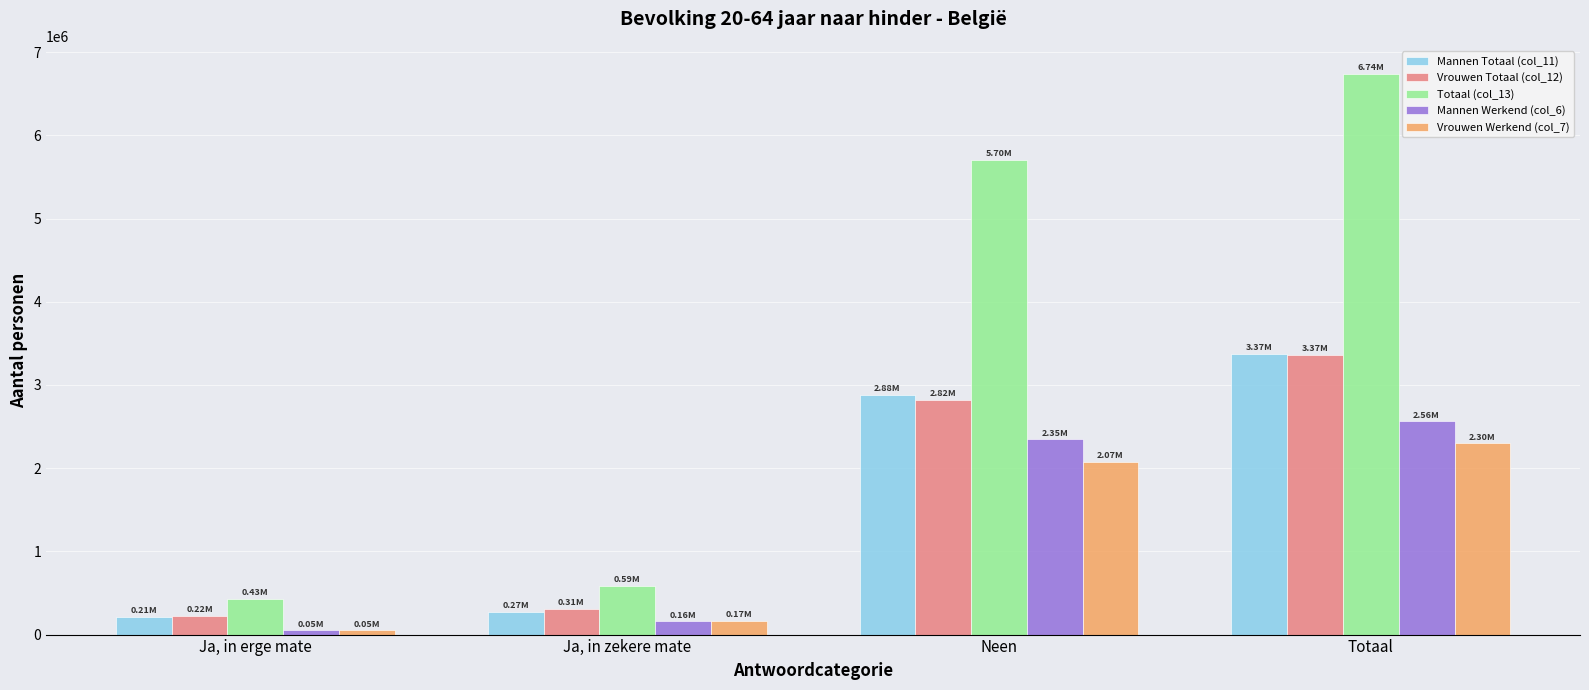

What is the average value of the Vrouwen Werkend (col_7) series?

1147140.2